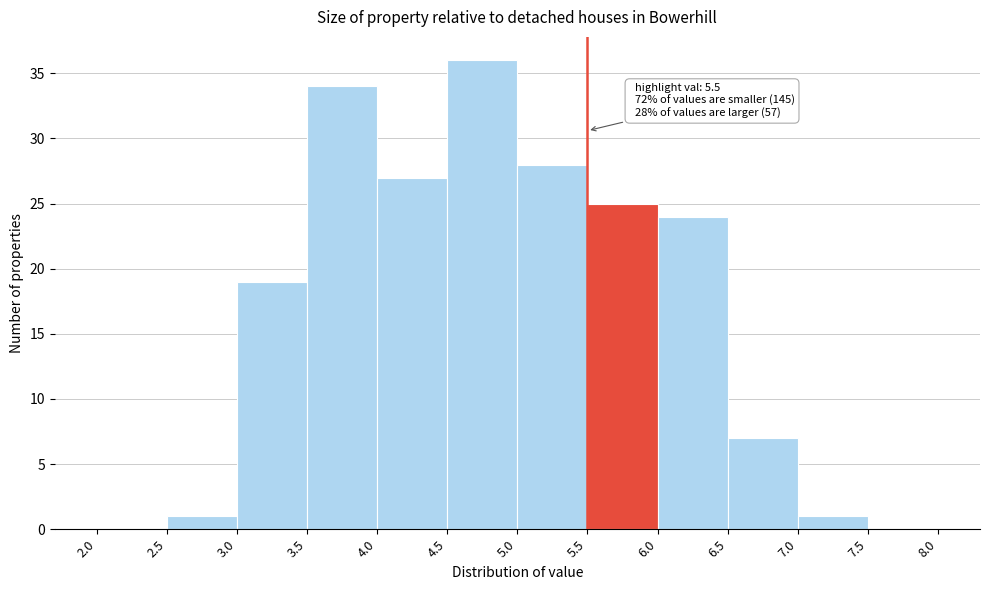

Which range on the x-axis has the tallest bar?

4.5 to 5.0